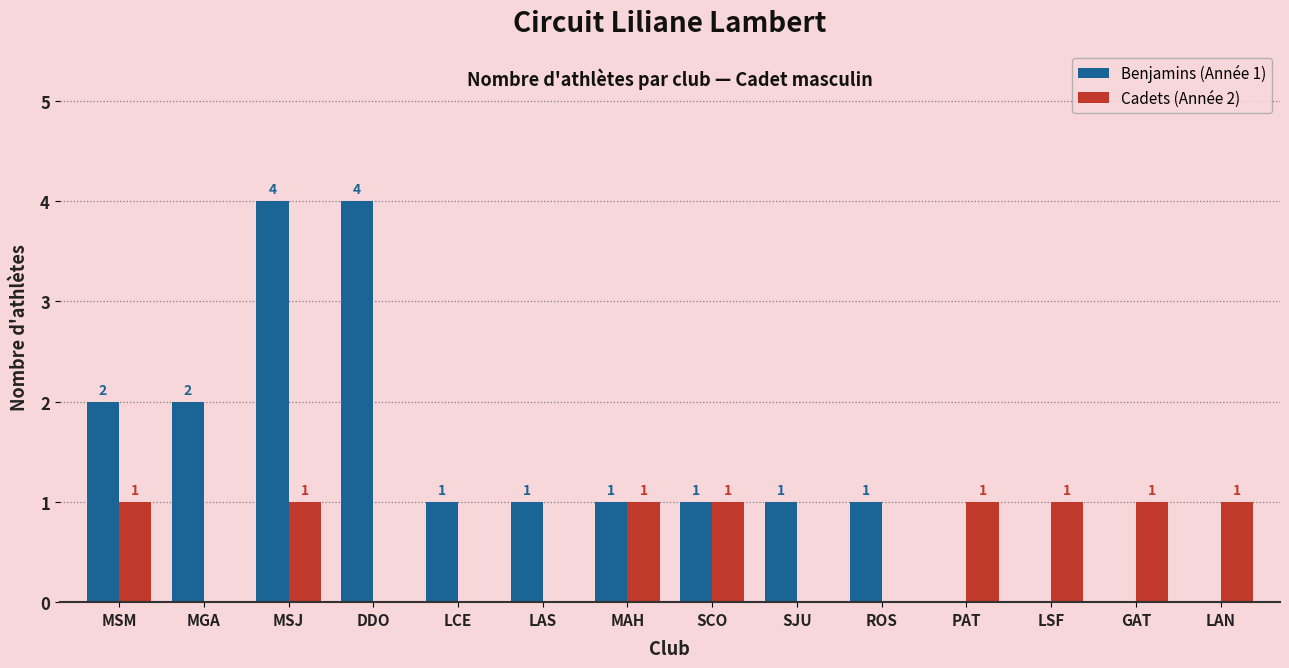

How many data points does each series have?

14